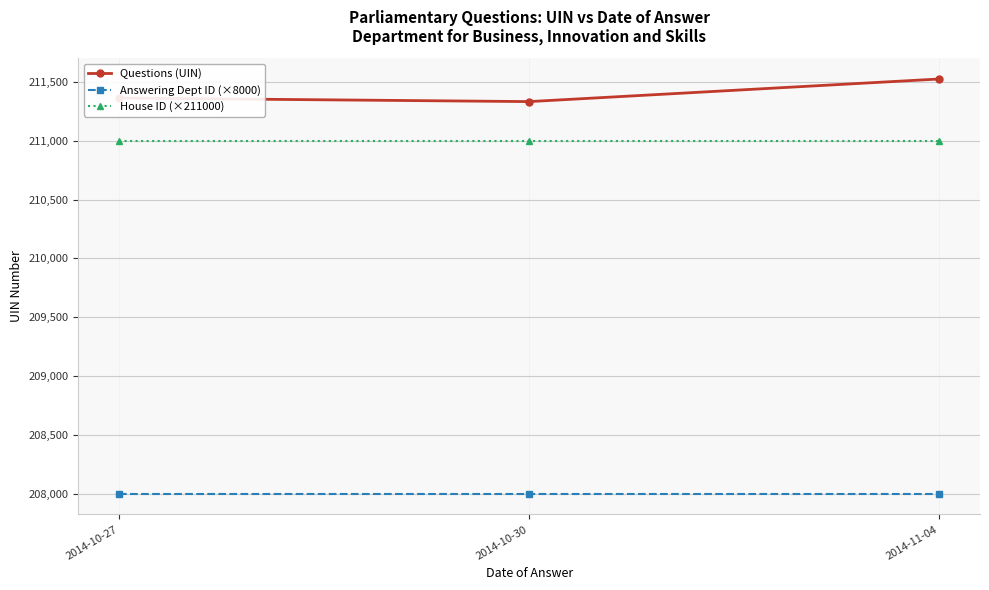

What is the smallest value displayed?

208000.0